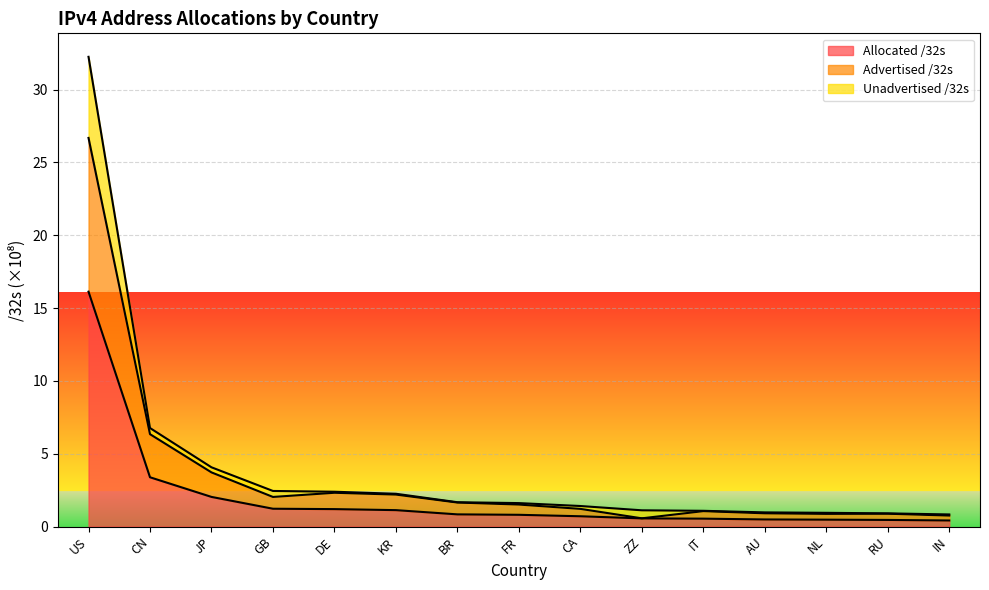

What value does the Advertised /32s series have at KR?

2.2